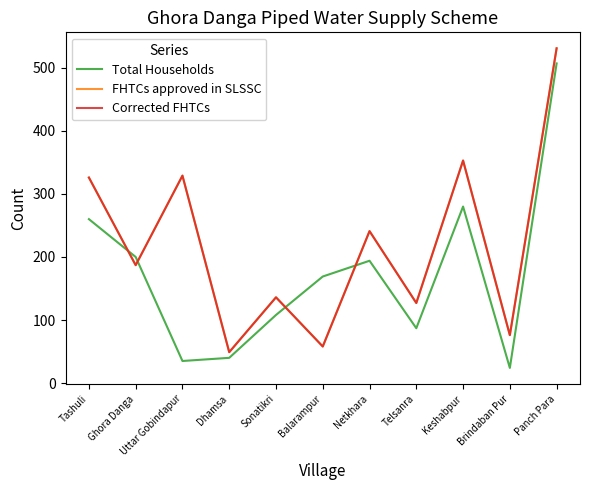

What is the difference between the maximum and second lowest values in the Corrected FHTCs series?

473